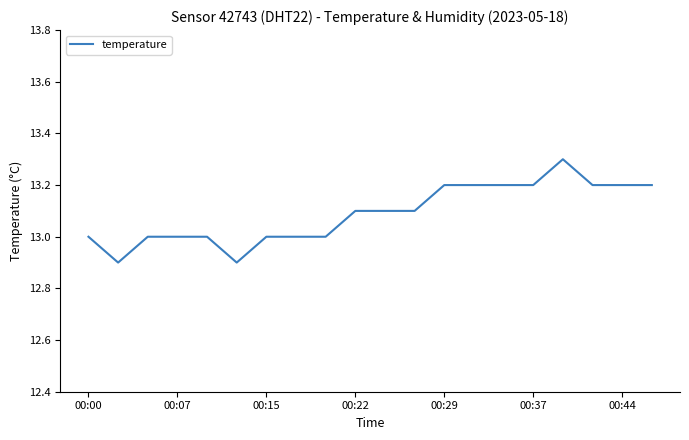

What is the maximum value shown in the chart?

13.3